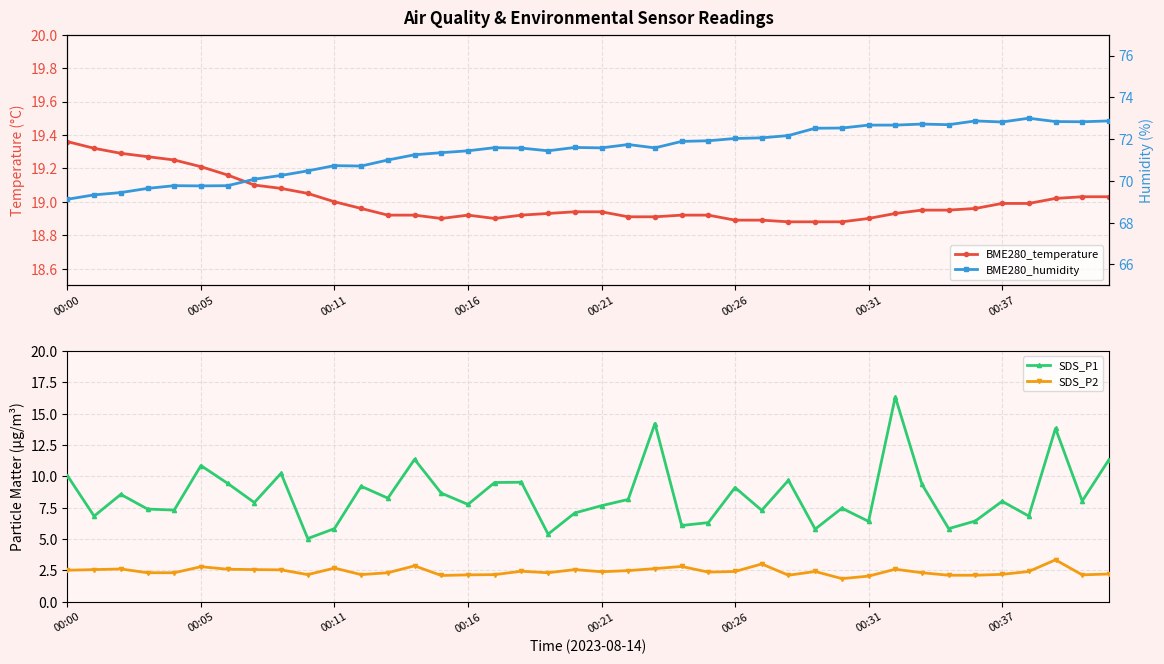

What is the minimum value for SDS_P2?

1.8